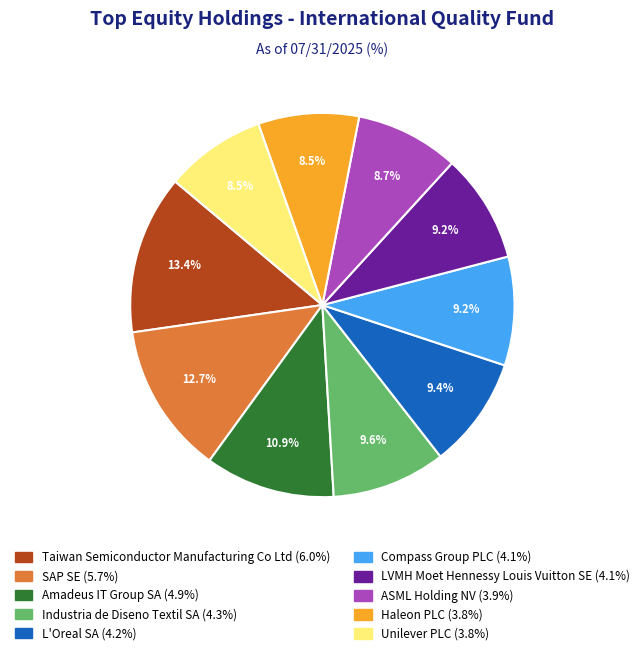

What is the ratio of the value at Haleon PLC to the value at Taiwan Semiconductor Manufacturing Co Ltd?

0.6